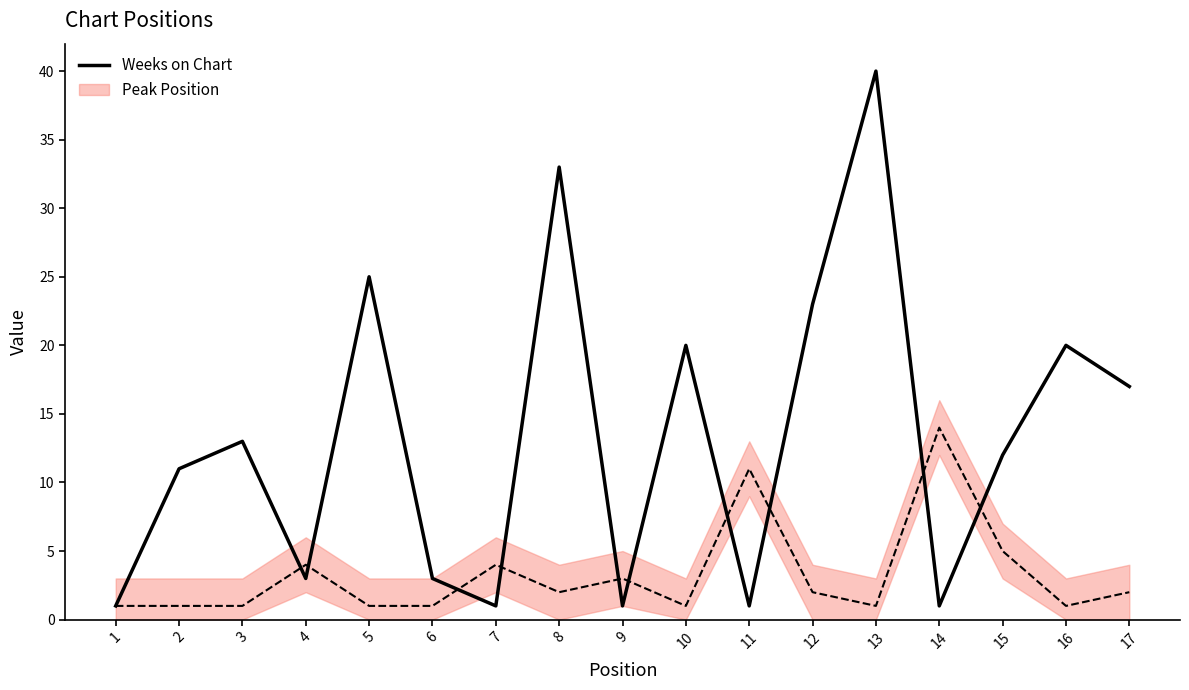

What is the sum of all values?

225